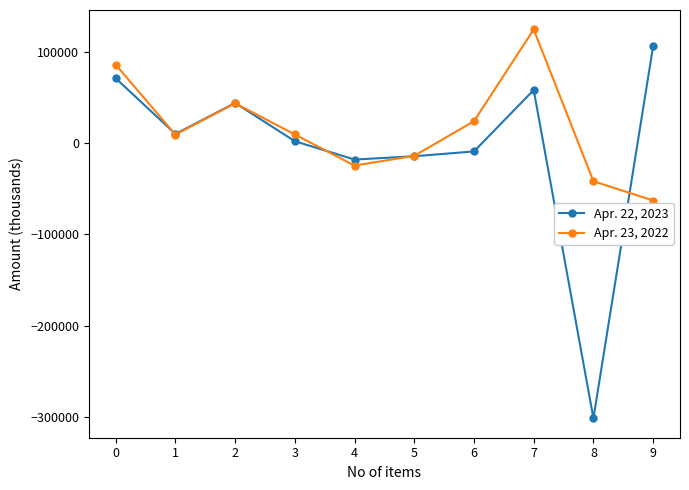

True or false: Apr. 22, 2023 and Apr. 23, 2022 cross at least once.

True